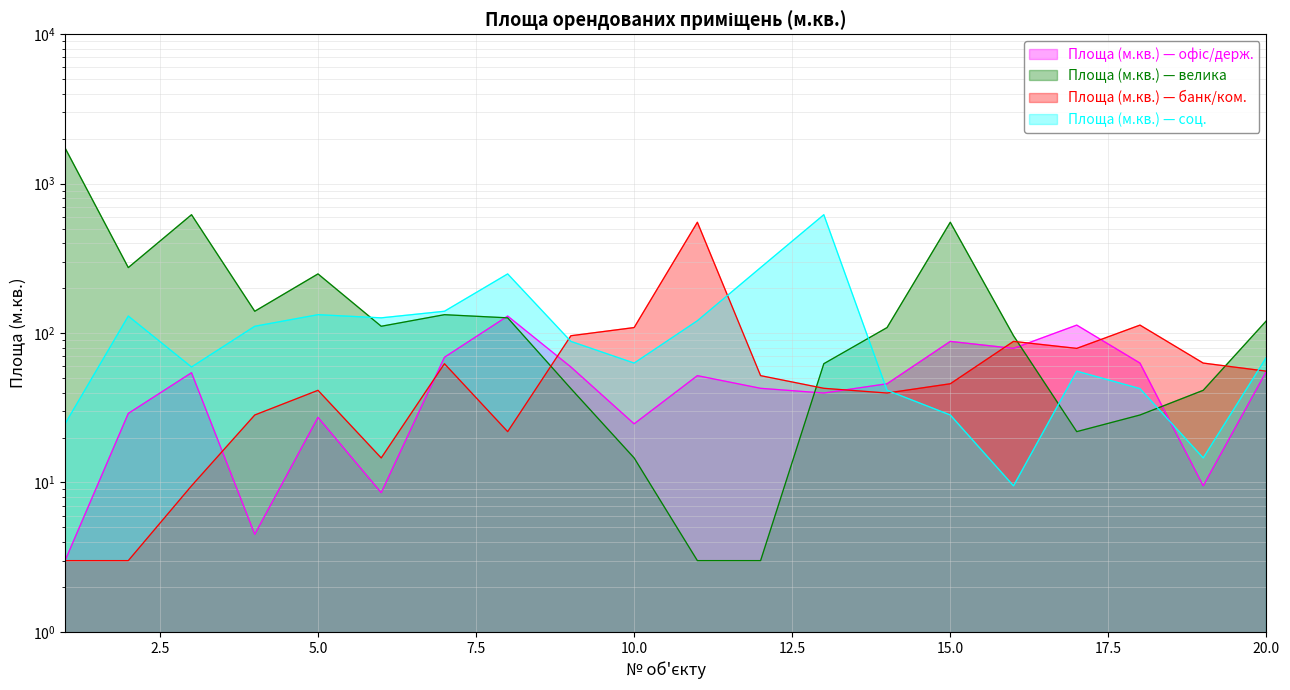

What is the greatest value displayed?

1734.0